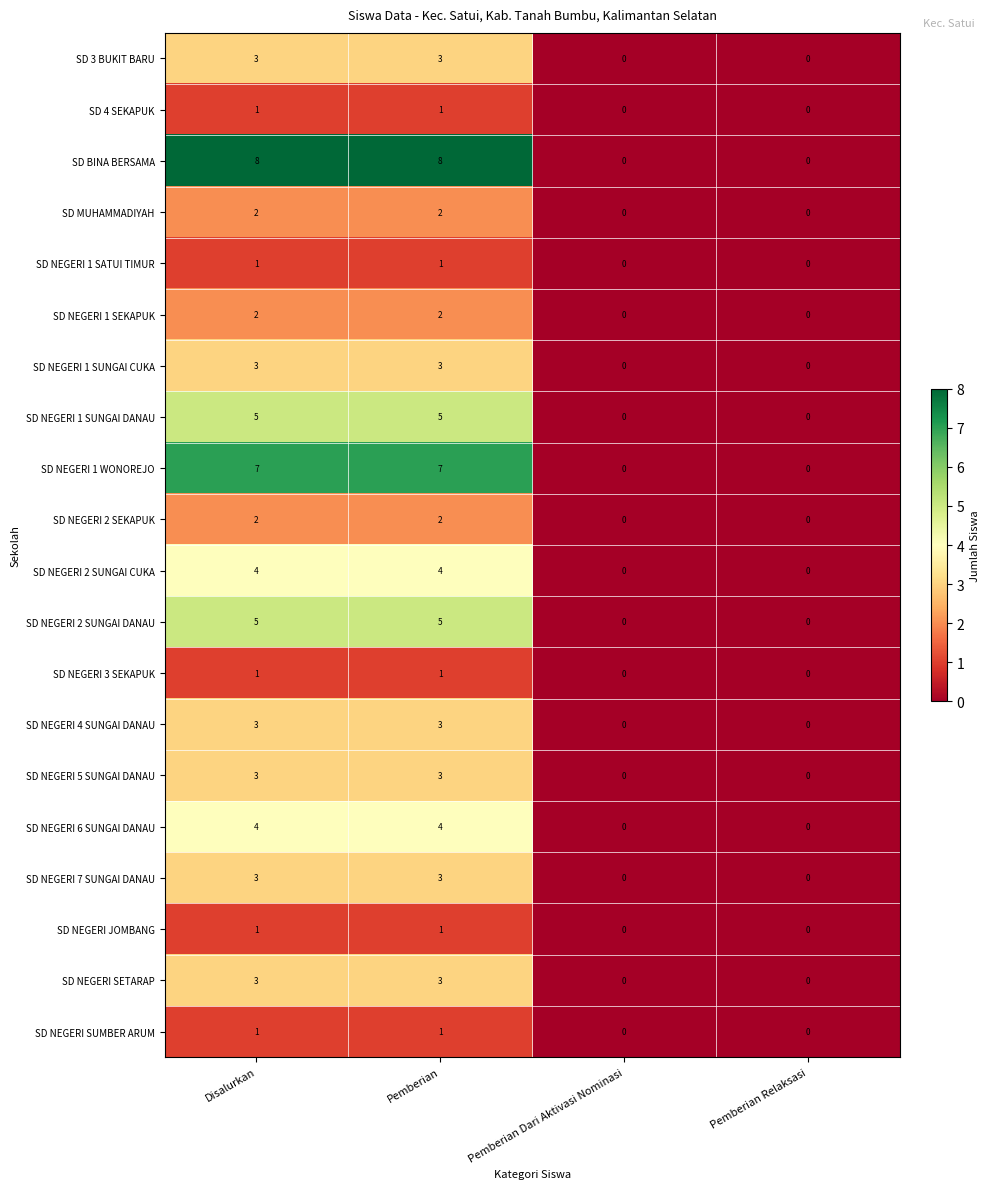

What is the greatest value displayed?

8